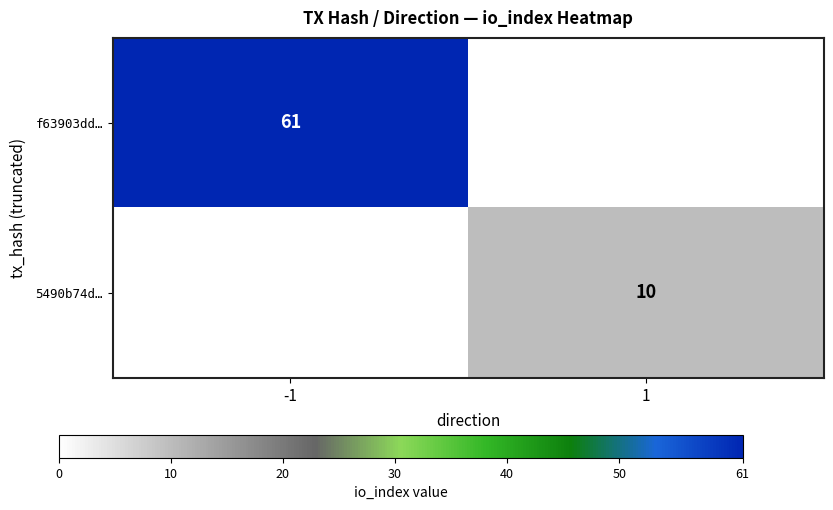

Which label corresponds to the smallest value in the chart?

1